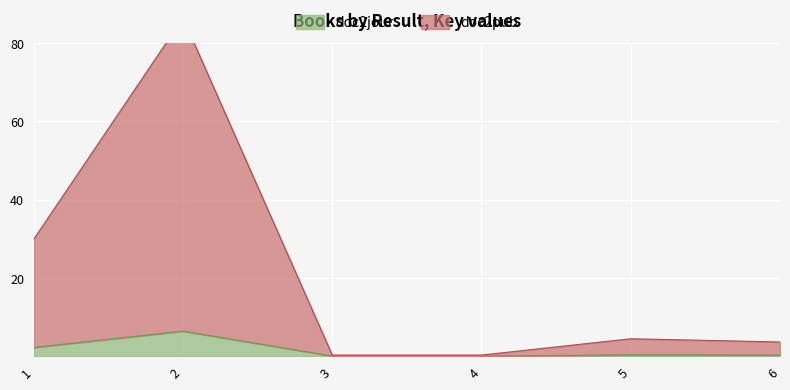

What is the average value of the doc2pub series?

20.8